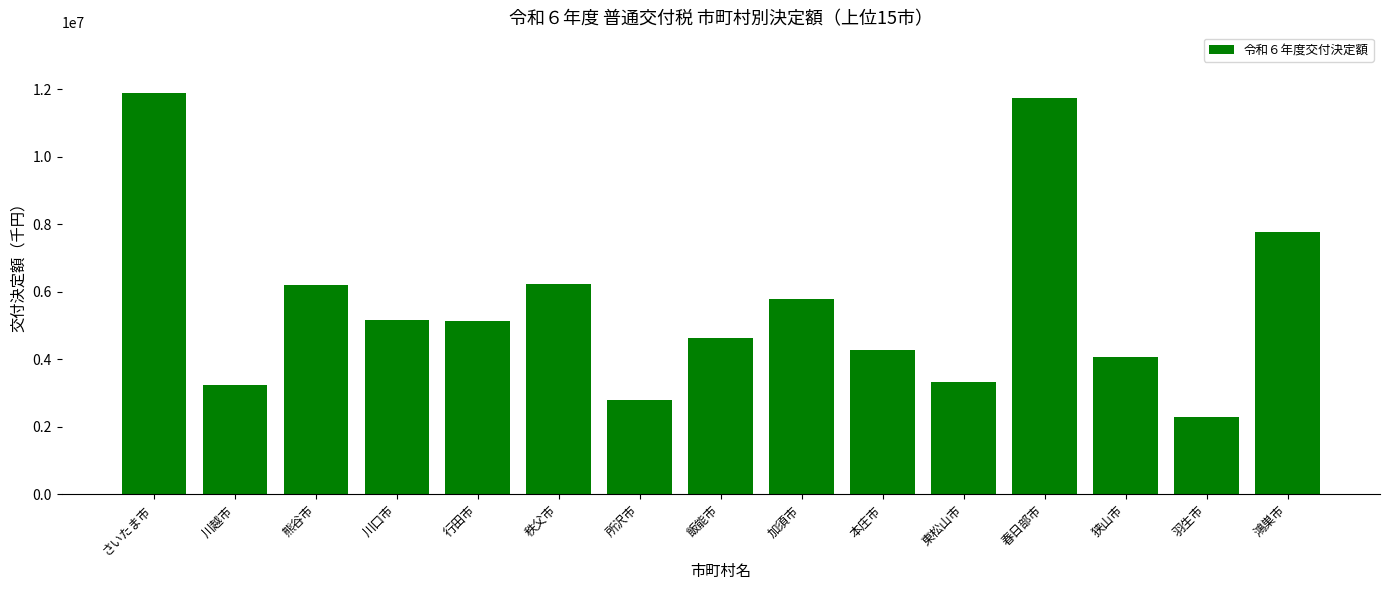

Which category has the lowest value across all series?

羽生市